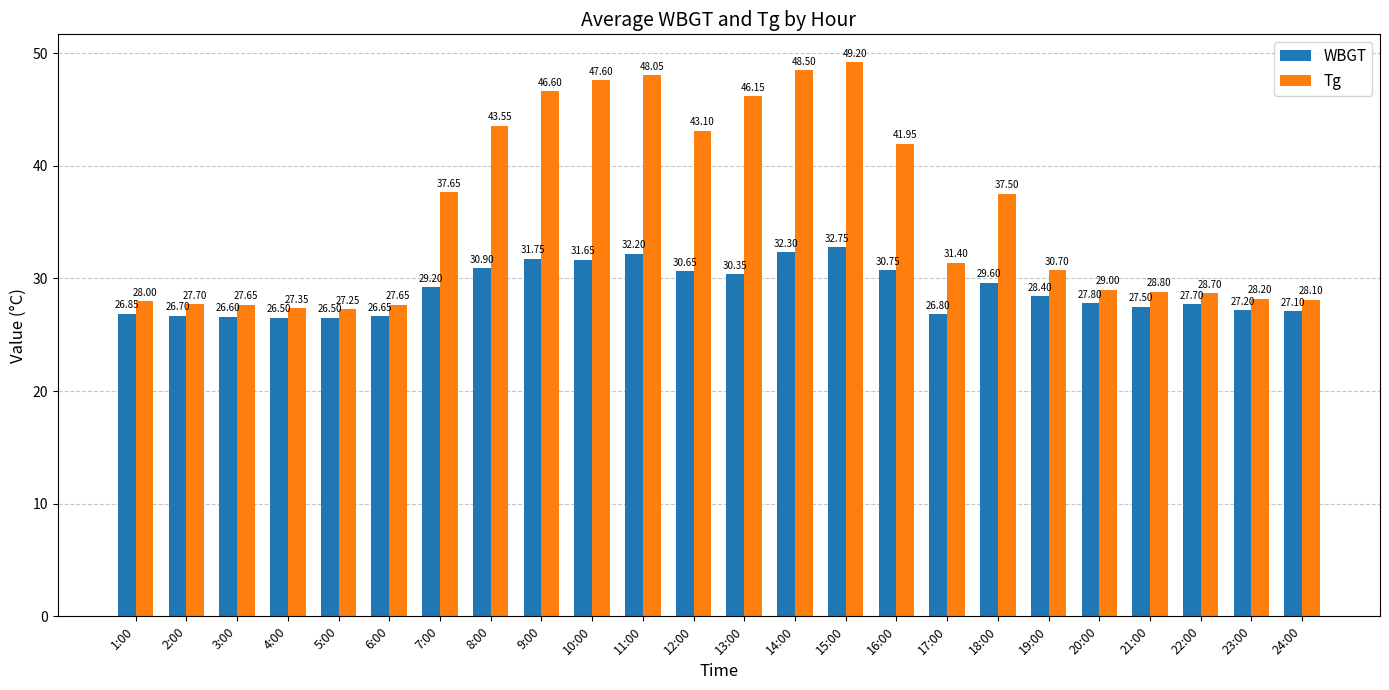

What is the difference between the WBGT values at 15:00 and 13:00?

2.4